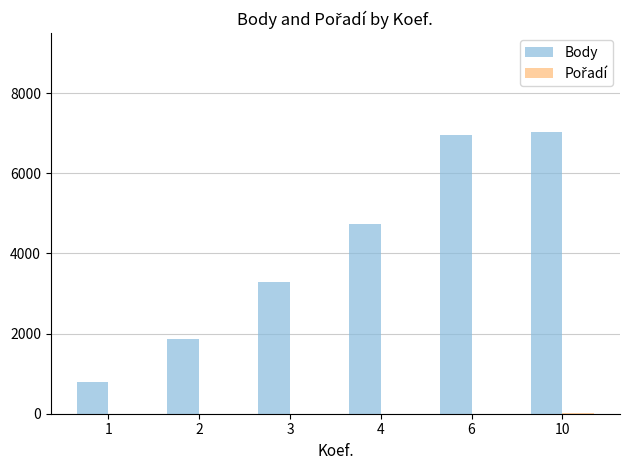

Between 1 and 3, which series saw the biggest shift?

Body